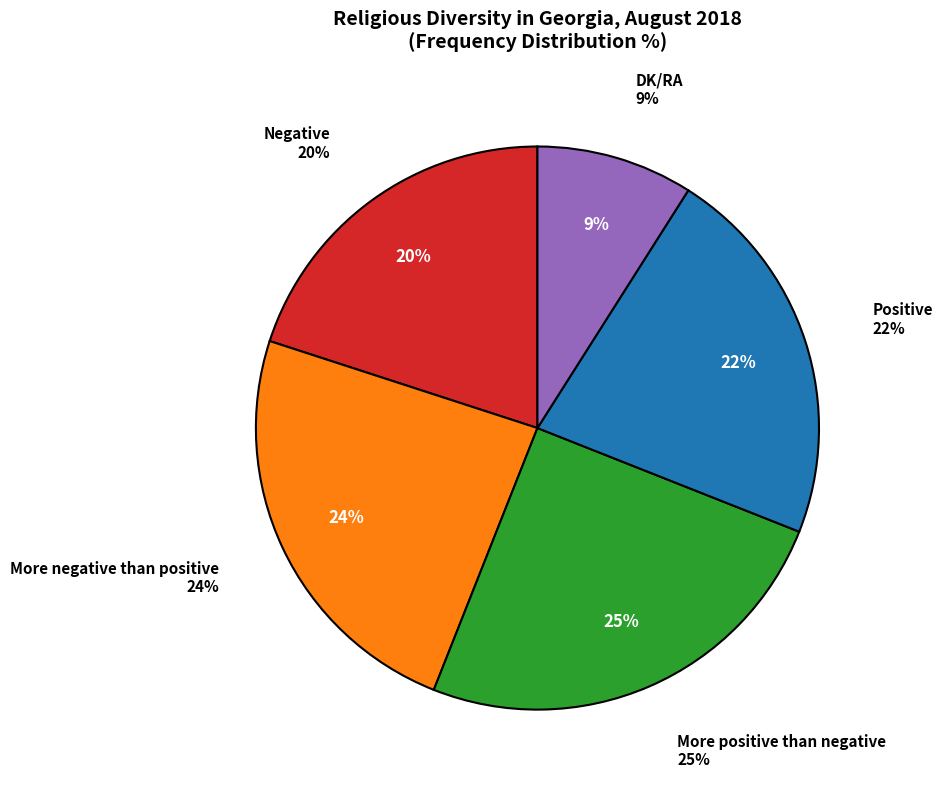

What percentage is the More positive than negative slice, to the nearest percent?

25%